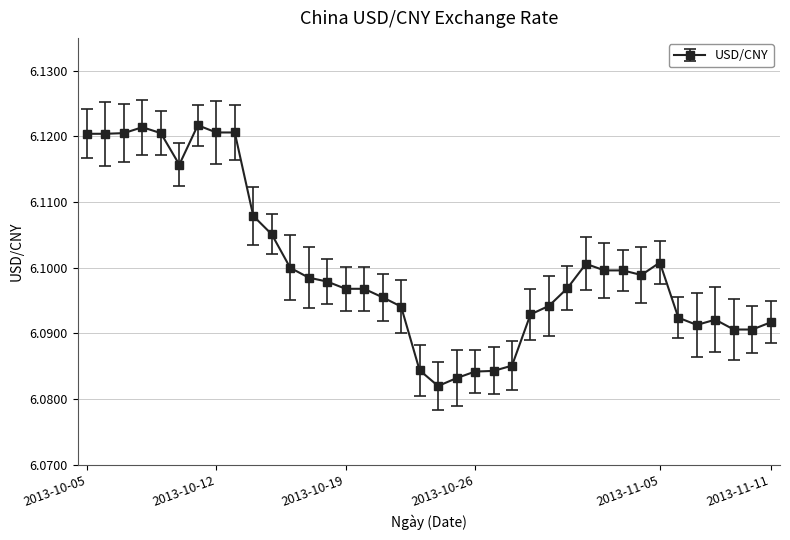

How many series are shown in this chart?

1